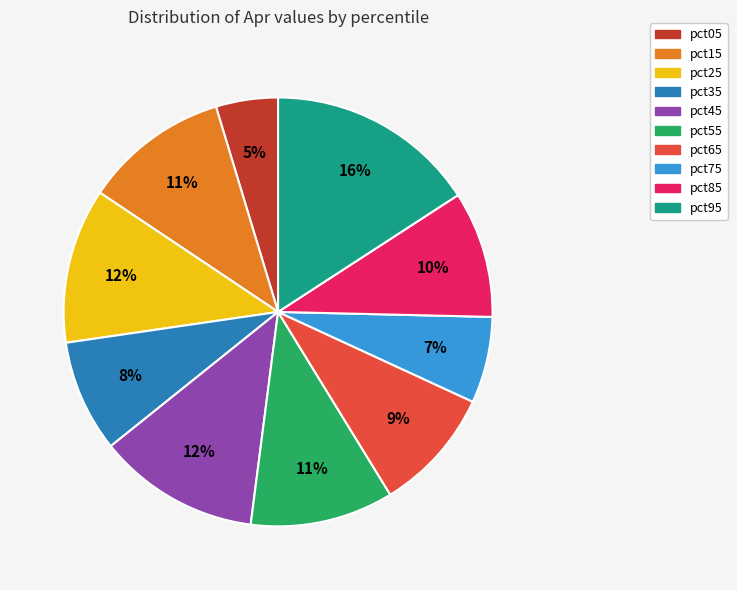

Which slice is the smallest?

pct05